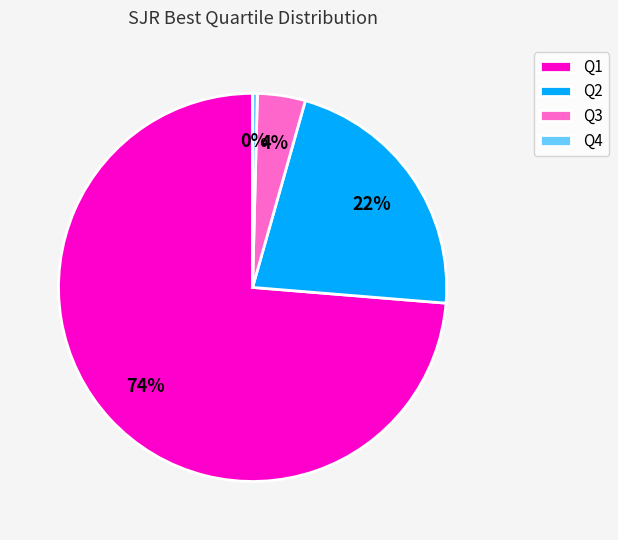

Do Q1 and Q2 together represent more than half of the pie?

Yes